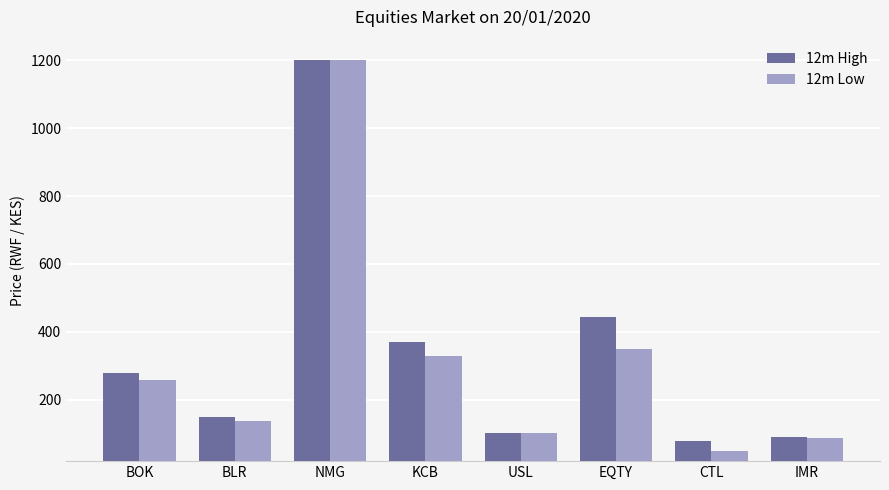

Where is 12m High nearest to the value 640?

EQTY